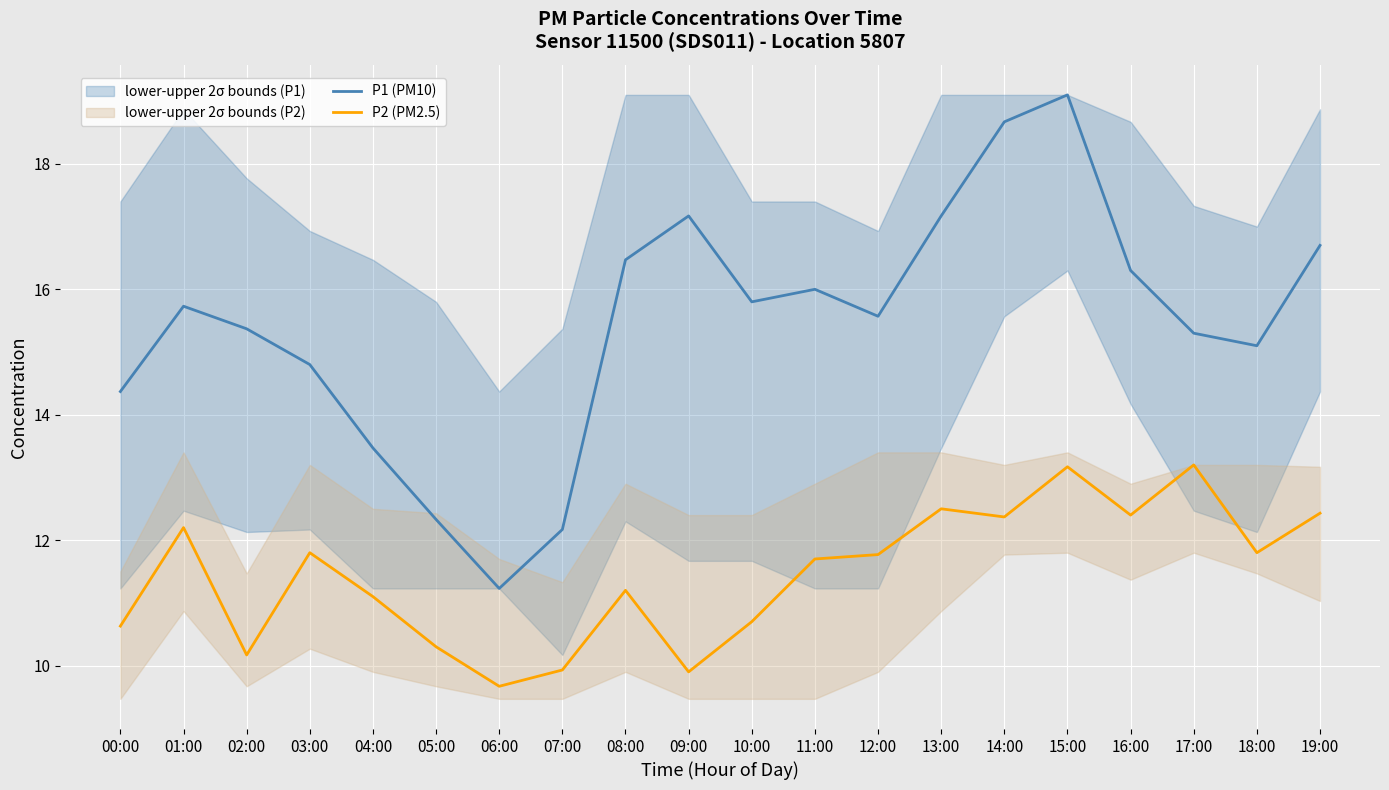

True or false: P1 (PM10) has a value of 16.5 at 08:00.

True